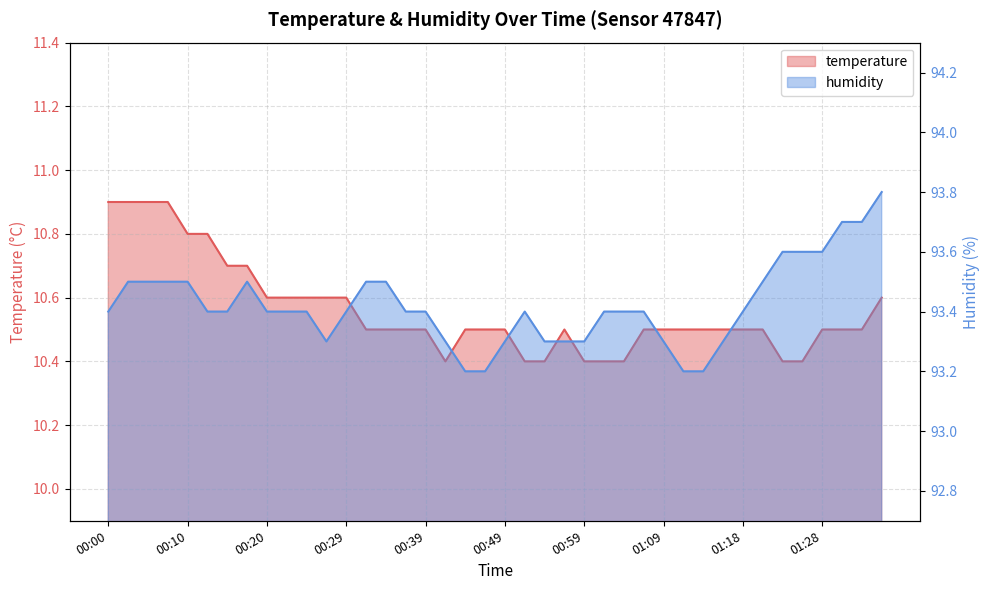

Reading right to left, extract all data points from this chart.

temperature: 01:35=10.6	01:33=10.5	01:30=10.5	01:28=10.5	01:26=10.4	01:23=10.4	01:21=10.5	01:18=10.5	01:16=10.5	01:13=10.5	01:11=10.5	01:09=10.5	01:06=10.5	01:04=10.4	01:01=10.4	00:59=10.4	00:56=10.5	00:54=10.4	00:51=10.4	00:49=10.5	00:47=10.5	00:44=10.5	00:42=10.4	00:39=10.5	00:37=10.5	00:34=10.5	00:32=10.5	00:29=10.6	00:27=10.6	00:24=10.6	00:22=10.6	00:20=10.6	00:17=10.7	00:15=10.7	00:12=10.8	00:10=10.8	00:07=10.9	00:05=10.9	00:02=10.9	00:00=10.9
humidity: 01:35=93.8	01:33=93.7	01:30=93.7	01:28=93.6	01:26=93.6	01:23=93.6	01:21=93.5	01:18=93.4	01:16=93.3	01:13=93.2	01:11=93.2	01:09=93.3	01:06=93.4	01:04=93.4	01:01=93.4	00:59=93.3	00:56=93.3	00:54=93.3	00:51=93.4	00:49=93.3	00:47=93.2	00:44=93.2	00:42=93.3	00:39=93.4	00:37=93.4	00:34=93.5	00:32=93.5	00:29=93.4	00:27=93.3	00:24=93.4	00:22=93.4	00:20=93.4	00:17=93.5	00:15=93.4	00:12=93.4	00:10=93.5	00:07=93.5	00:05=93.5	00:02=93.5	00:00=93.4